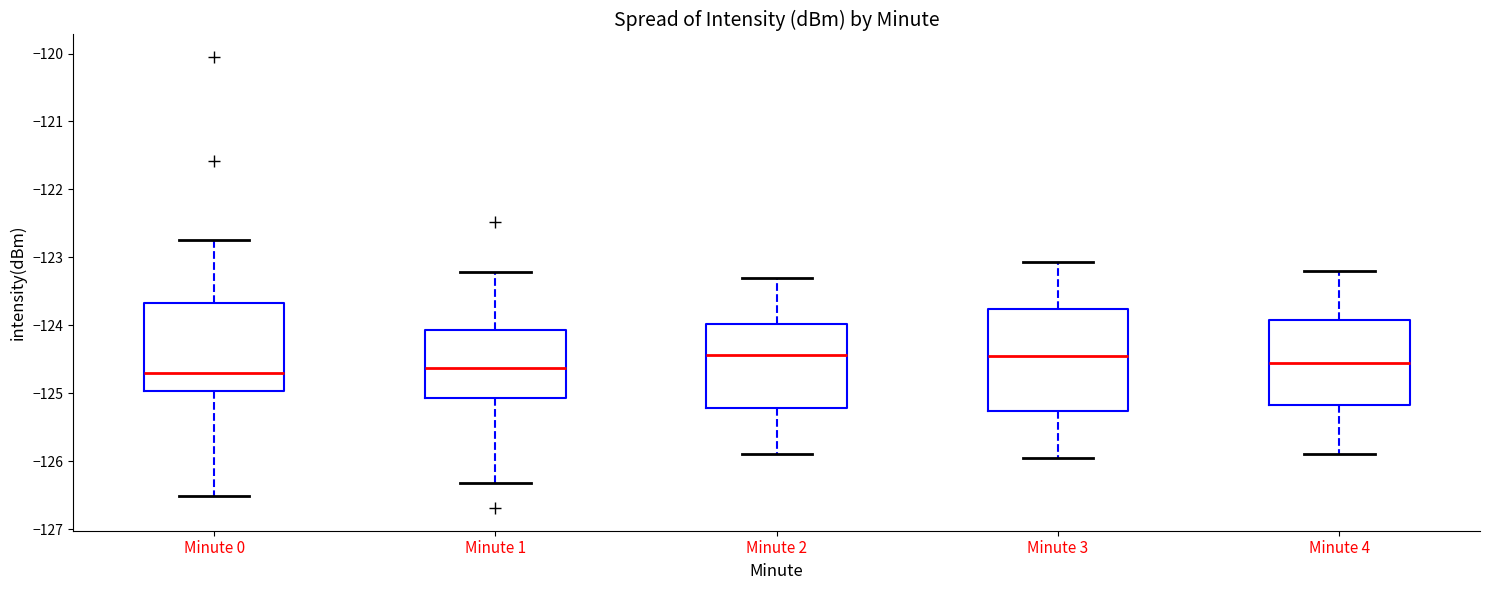

Comparing the boxes themselves (not the whiskers), which one is the tallest?

Minute 3